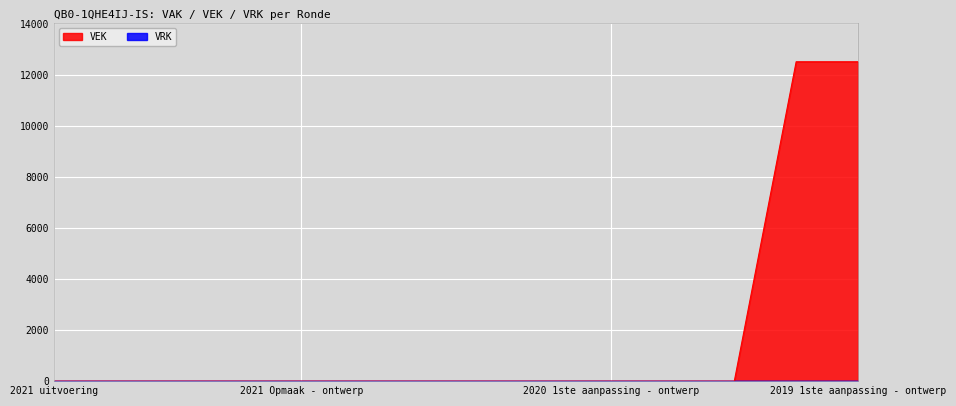

List the labels in order of value, largest first.

2019 1ste aanpassing - goedgekeurd, 2019 1ste aanpassing - ontwerp, 2021 uitvoering, 2021 1ste aanpassing - goedgekeurd, 2021 1ste aanpassing - ontwerp, 2021 Opmaak - goedgekeurd, 2021 Opmaak - ontwerp, 2020 uitvoering, 2020 2de aanpassing - goedgekeurd, 2020 2de aanpassing - ontwerp, 2020 1ste aanpassing - goedgekeurd, 2020 1ste aanpassing - ontwerp, 2020 Opmaak - goedgekeurd, 2020 Opmaak - ontwerp